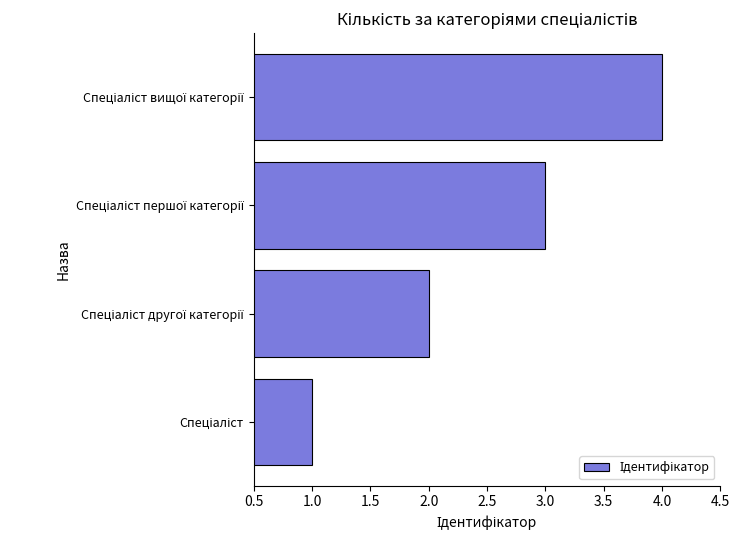

What is the sum of all values?

10